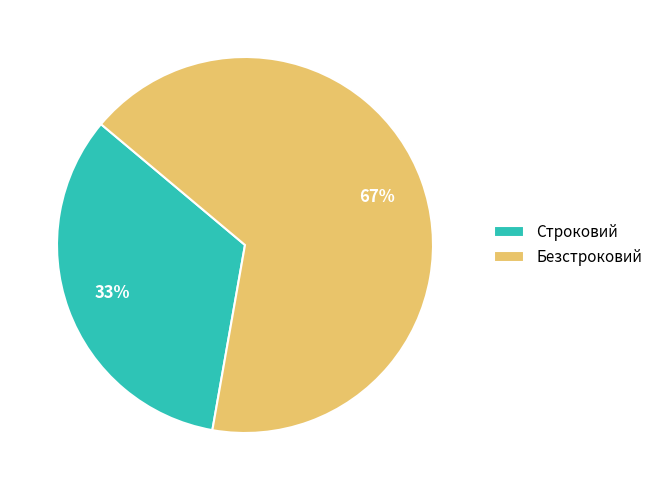

Is it true that Безстроковий is 75% of the pie?

False